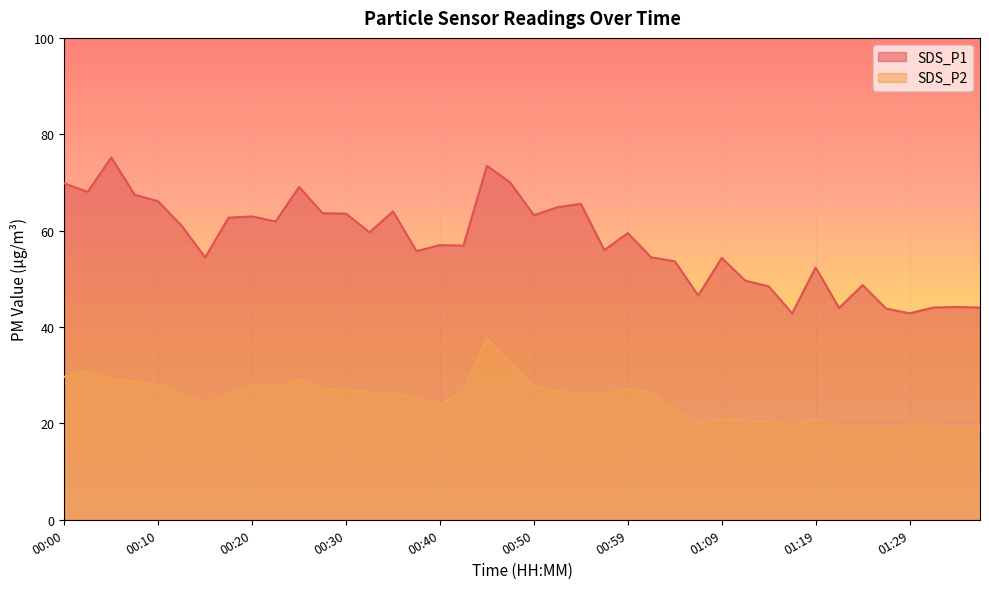

Is it true that SDS_P2 equals 10.5 at 01:24?

False